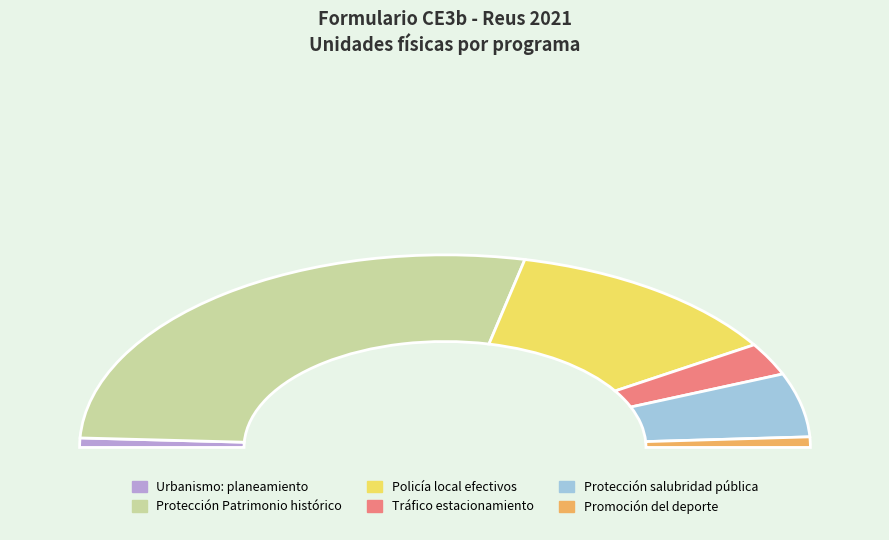

Which has a higher value, Protección salubridad pública or Policía local efectivos?

Policía local efectivos